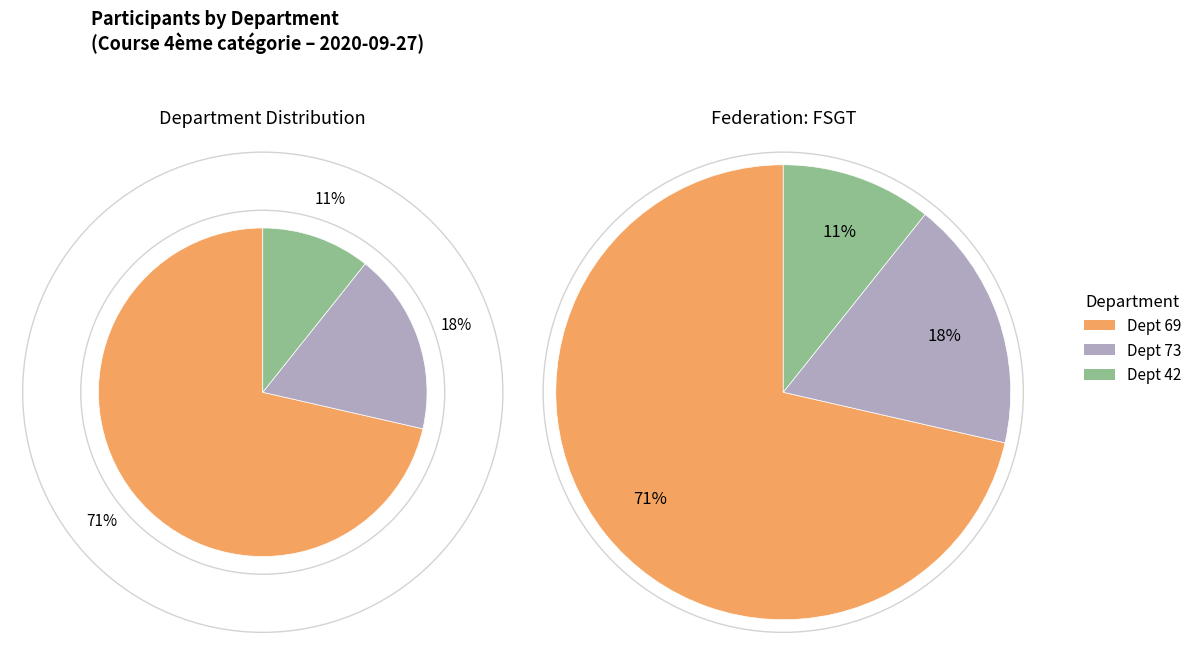

The 42 slice represents 16% of the pie. True or false?

False